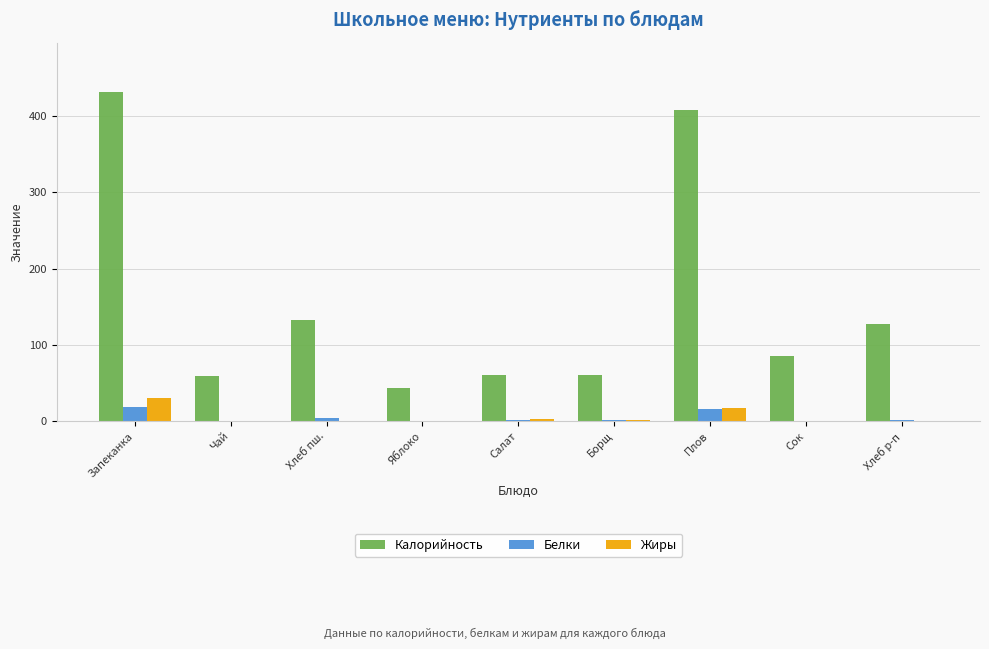

Which category has the highest value across all series?

Запеканка